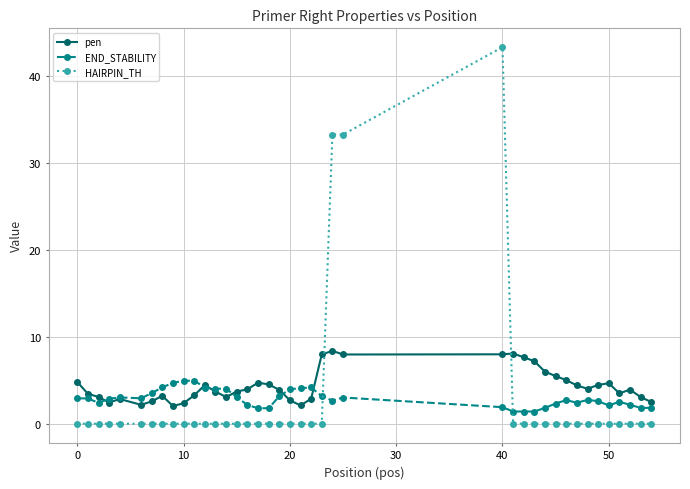

Which series has the largest range (max minus min)?

HAIRPIN_TH